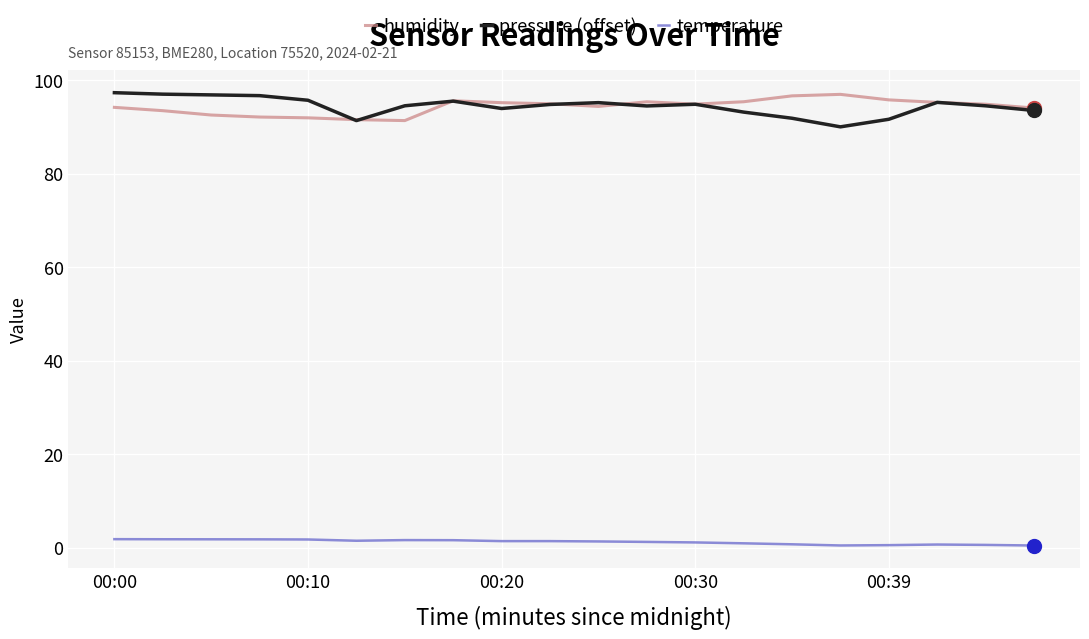

True or false: pressure (offset) and temperature intersect in this chart.

False